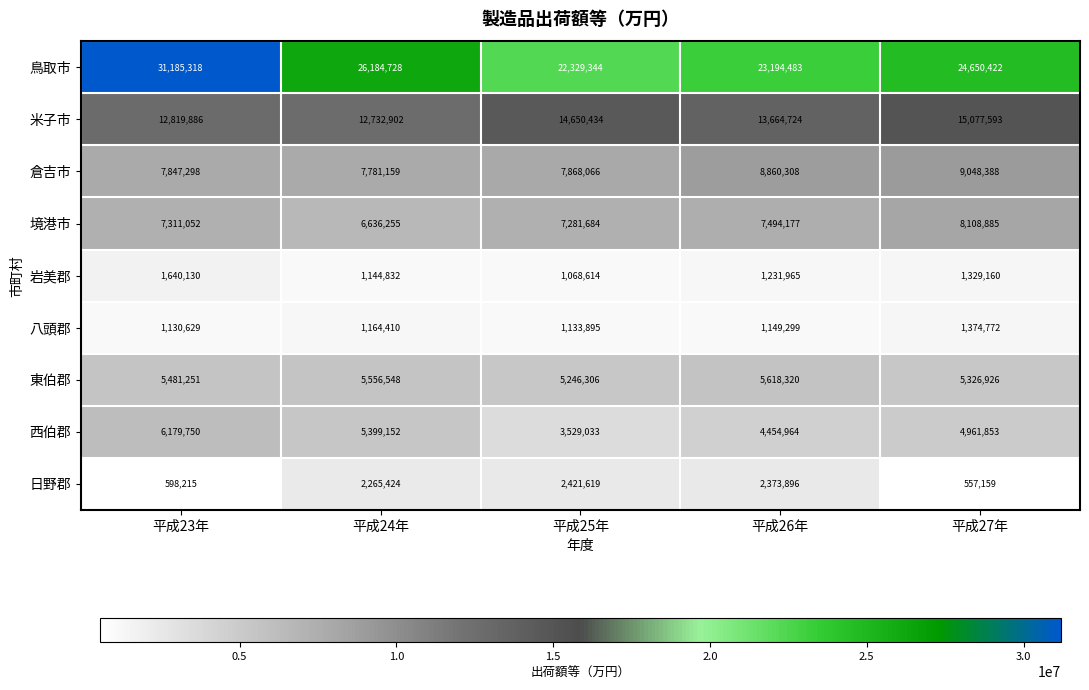

Count the number of data series in this chart.

9